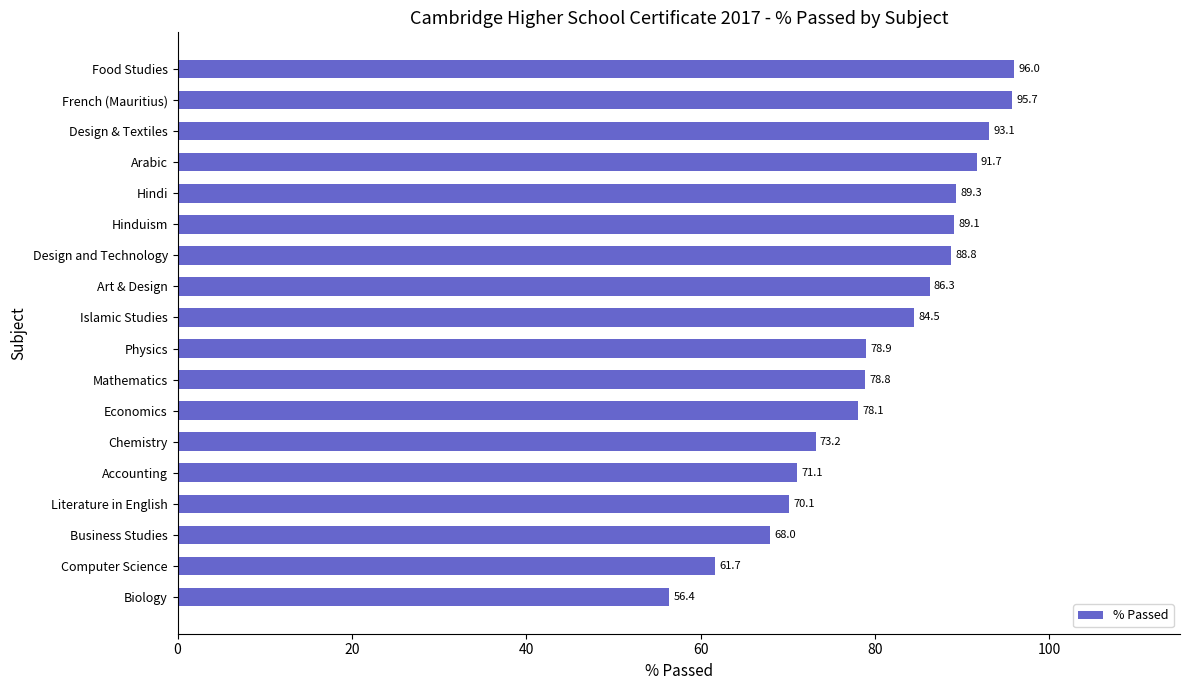

Does the chart contain any negative values?

No